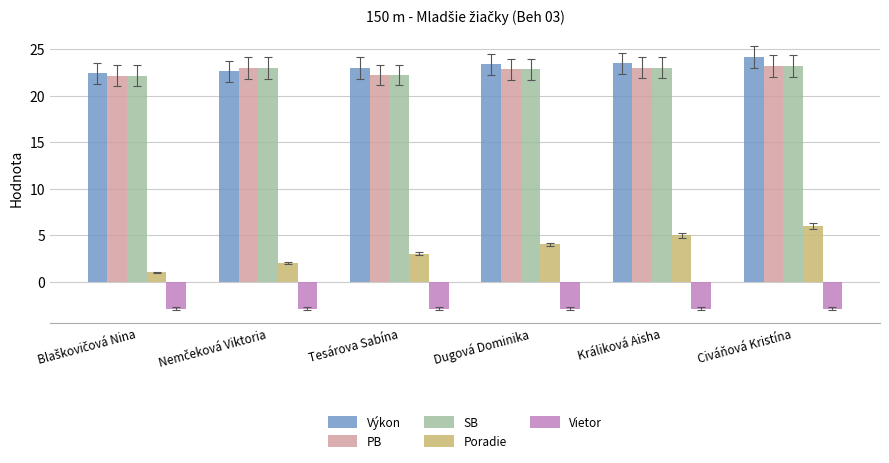

The SB series shows 22.2 at Tesárova Sabína. True or false?

True